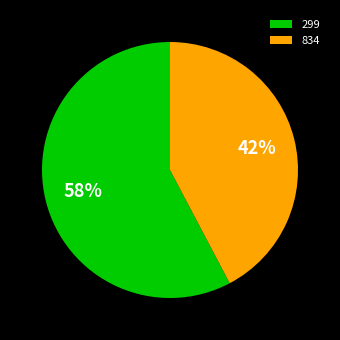

What percentage is the 834 slice, to the nearest percent?

42%